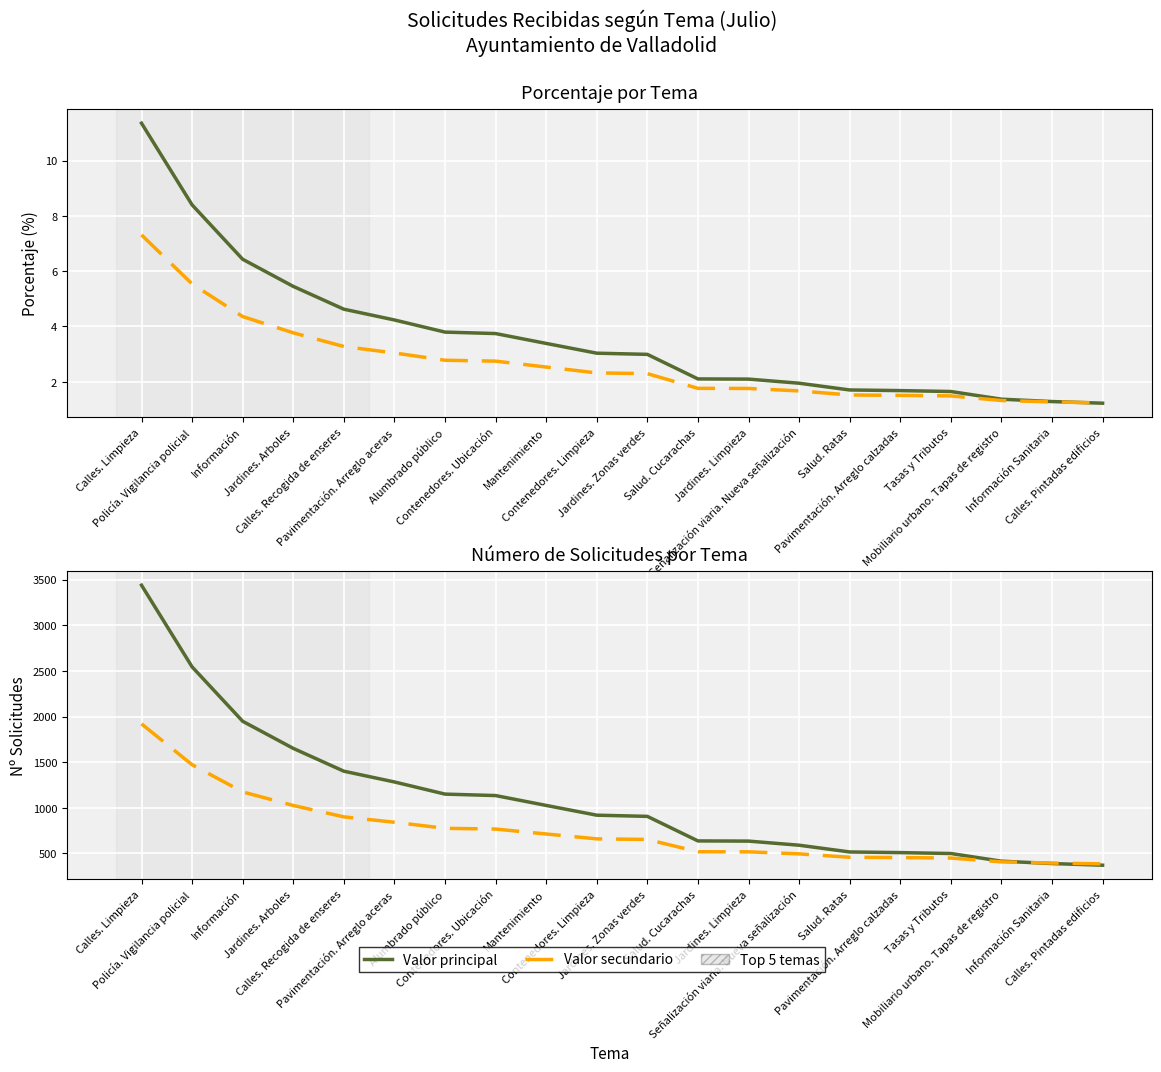

How many lines are shown in the chart?

4